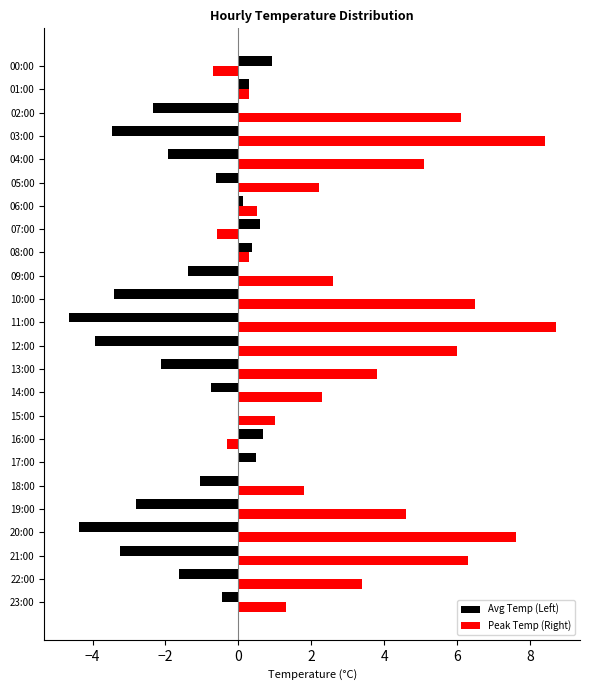

Between 04:00 and 05:00, which series saw the biggest shift?

Peak Temp (Right)